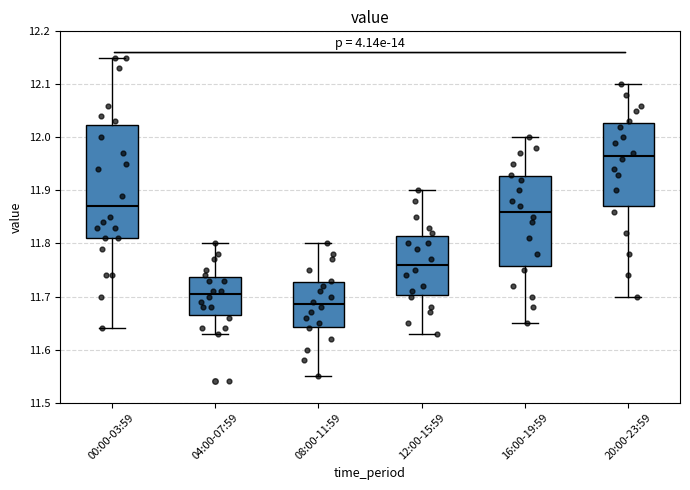

Reading left to right, read every box against the y-axis: the position of its median line, the range the box covers, and the ends of its whiskers. The values are not printed on the chart, so give them approximately, as read against the axis.

00:00-03:59: median 11.87, box 11.81 to 12.02, whiskers 11.64 to 12.15
04:00-07:59: median 11.71, box 11.67 to 11.74, whiskers 11.63 to 11.80
08:00-11:59: median 11.69, box 11.64 to 11.73, whiskers 11.55 to 11.80
12:00-15:59: median 11.76, box 11.70 to 11.82, whiskers 11.63 to 11.90
16:00-19:59: median 11.86, box 11.76 to 11.93, whiskers 11.65 to 12.00
20:00-23:59: median 11.97, box 11.87 to 12.03, whiskers 11.70 to 12.10